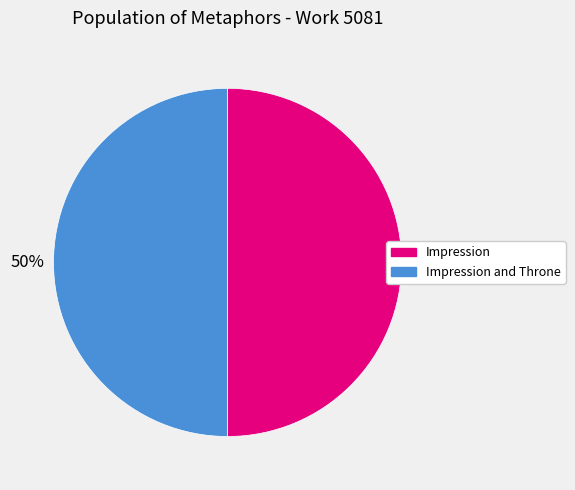

To the nearest percent, what is the average slice percentage?

50%